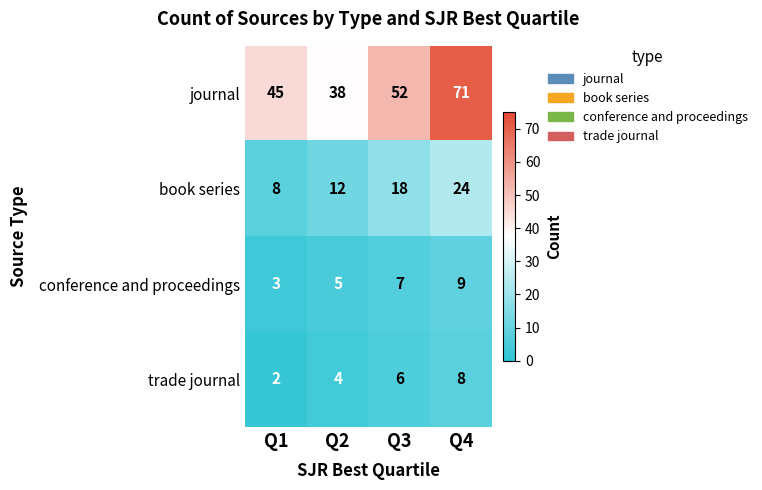

What is the sum of all book series values?

62